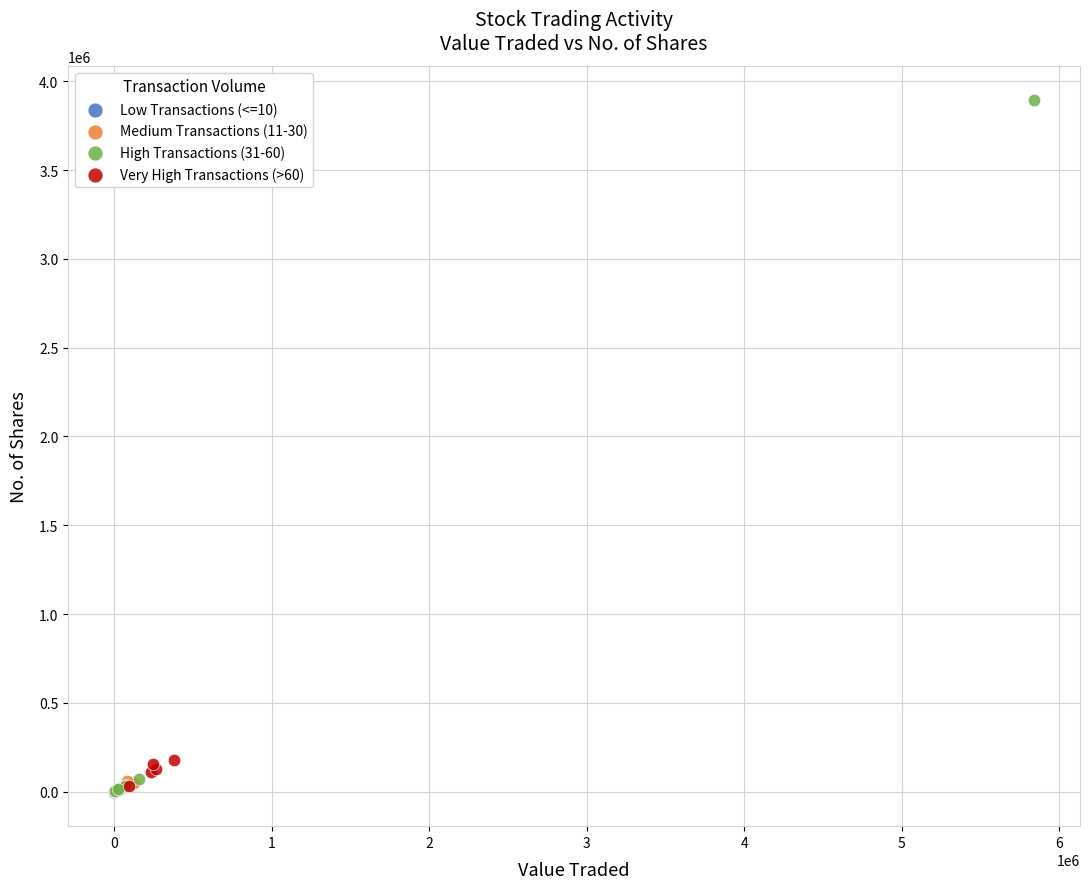

Which series has the widest spread of Y values?

High Transactions (31-60)